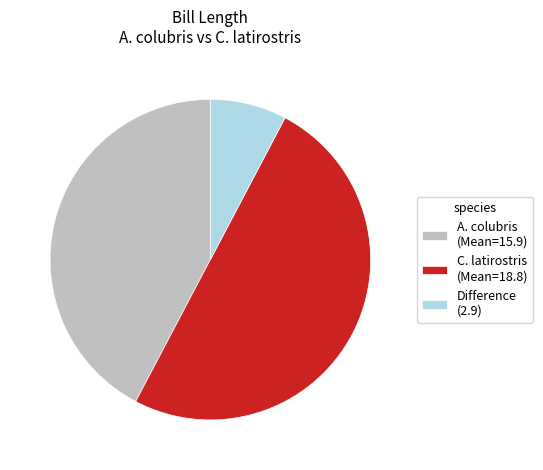

Approximately how many times larger is the value at C. latirostris (Mean=18.8) compared to A. colubris (Mean=15.9)?

1.2